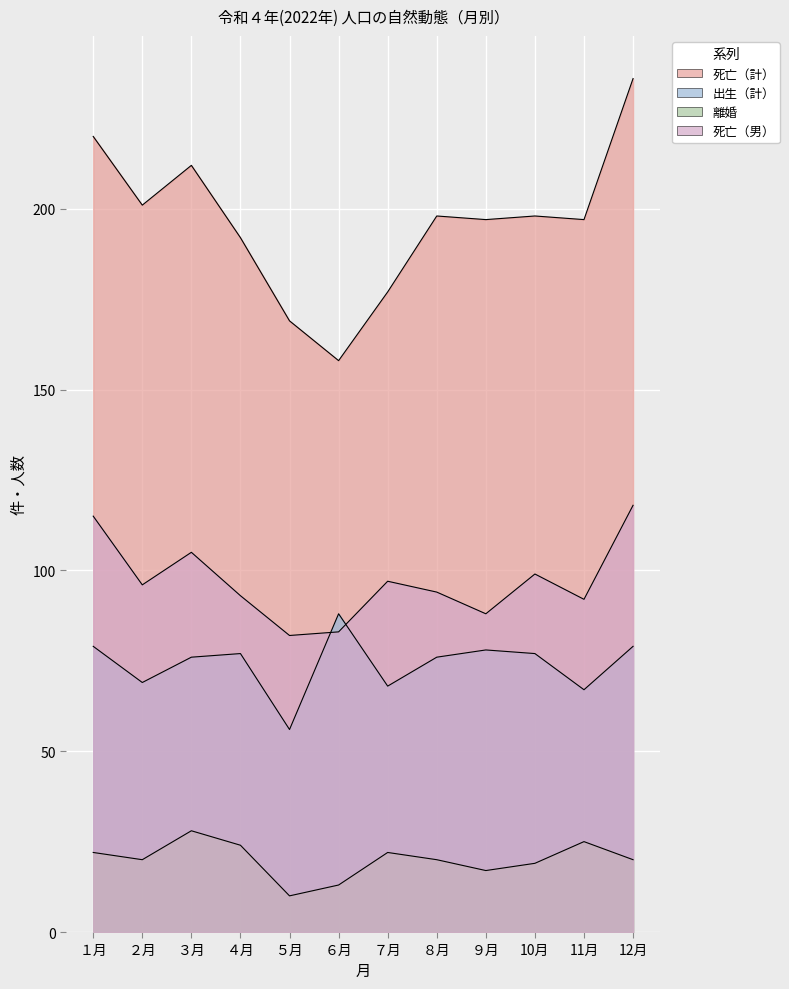

What is the highest value of the 離婚 series?

28